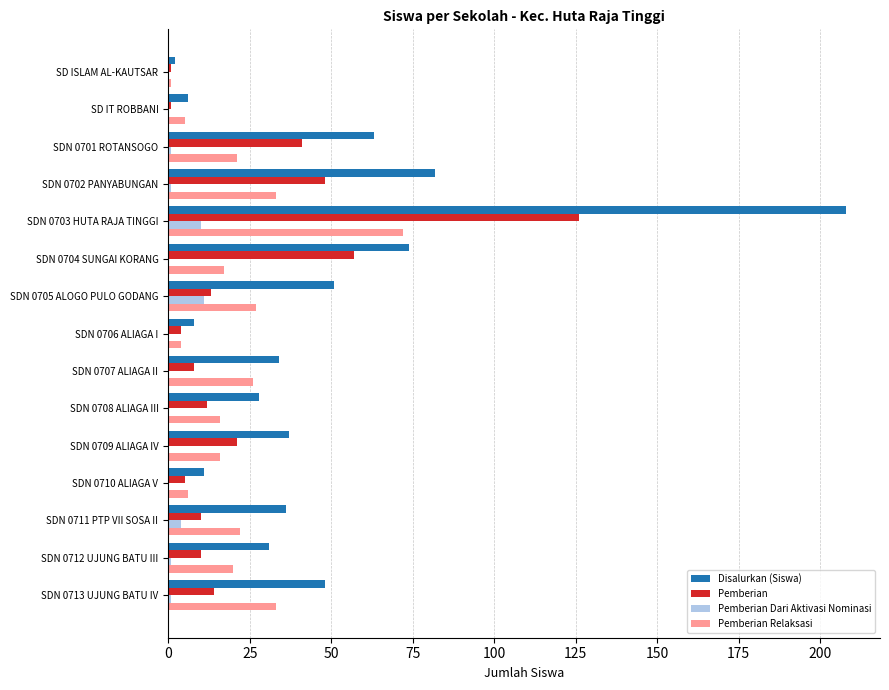

What is the sum of all Pemberian Dari Aktivasi Nominasi values?

29